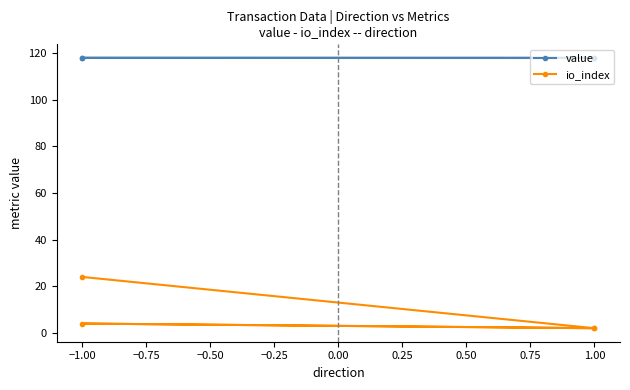

How many values in the io_index series are below 4?

2